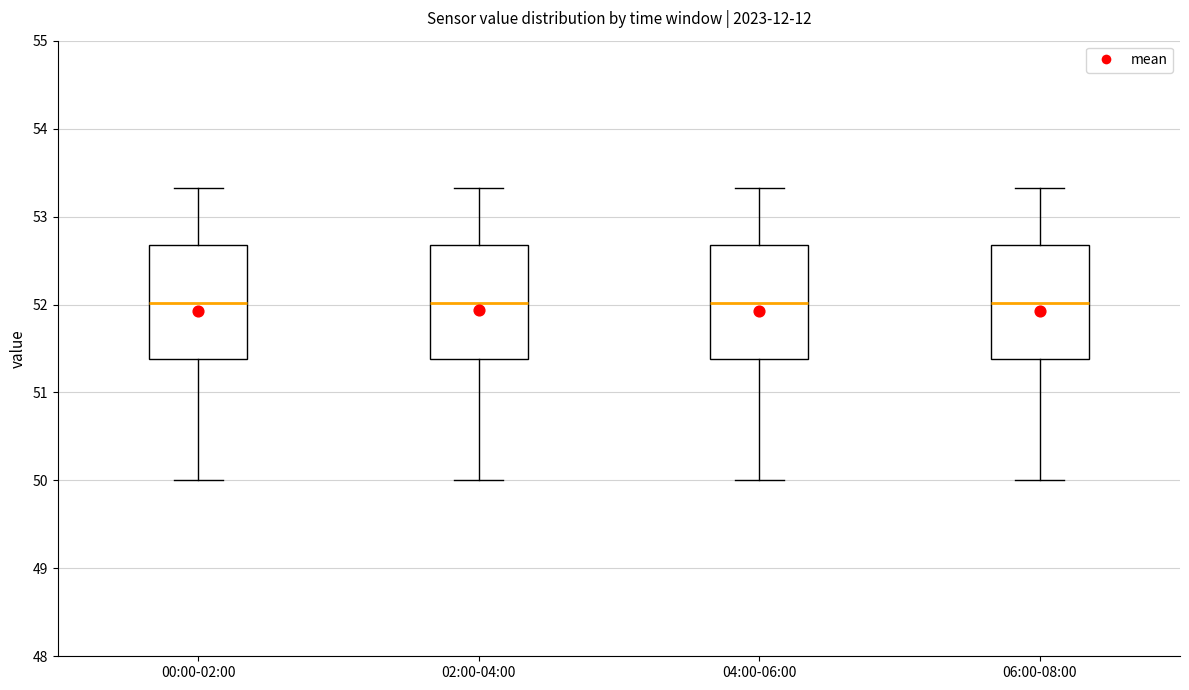

Where does the lower whisker of the box for 00:00-02:00 end on the y-axis? The values are not printed on the chart, so give them approximately, as read against the axis.

50.0